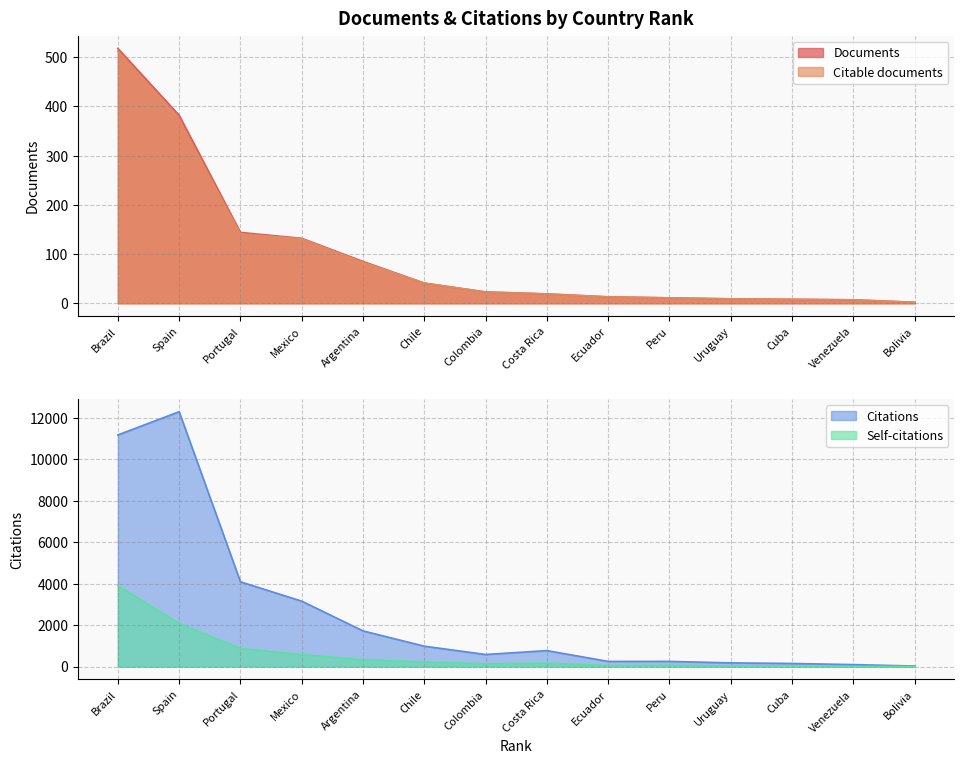

What is the value of the Self-citations point at the 3rd from the left?

869